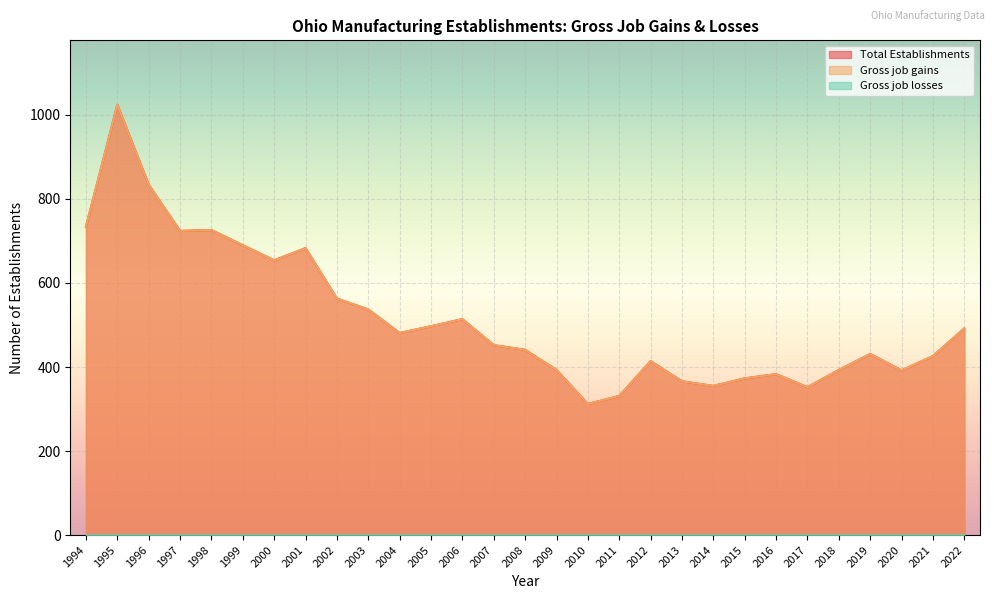

List the labels in order of Total Establishments value, largest first.

1995, 1996, 1994, 1998, 1997, 1999, 2001, 2000, 2002, 2003, 2006, 2005, 2022, 2004, 2007, 2008, 2019, 2021, 2012, 2009, 2018, 2020, 2016, 2015, 2013, 2014, 2017, 2011, 2010